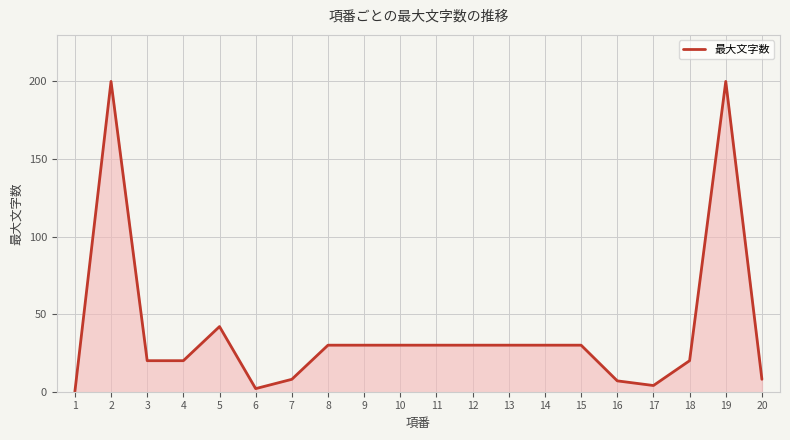

What is the value of the 10th point from the left?

30